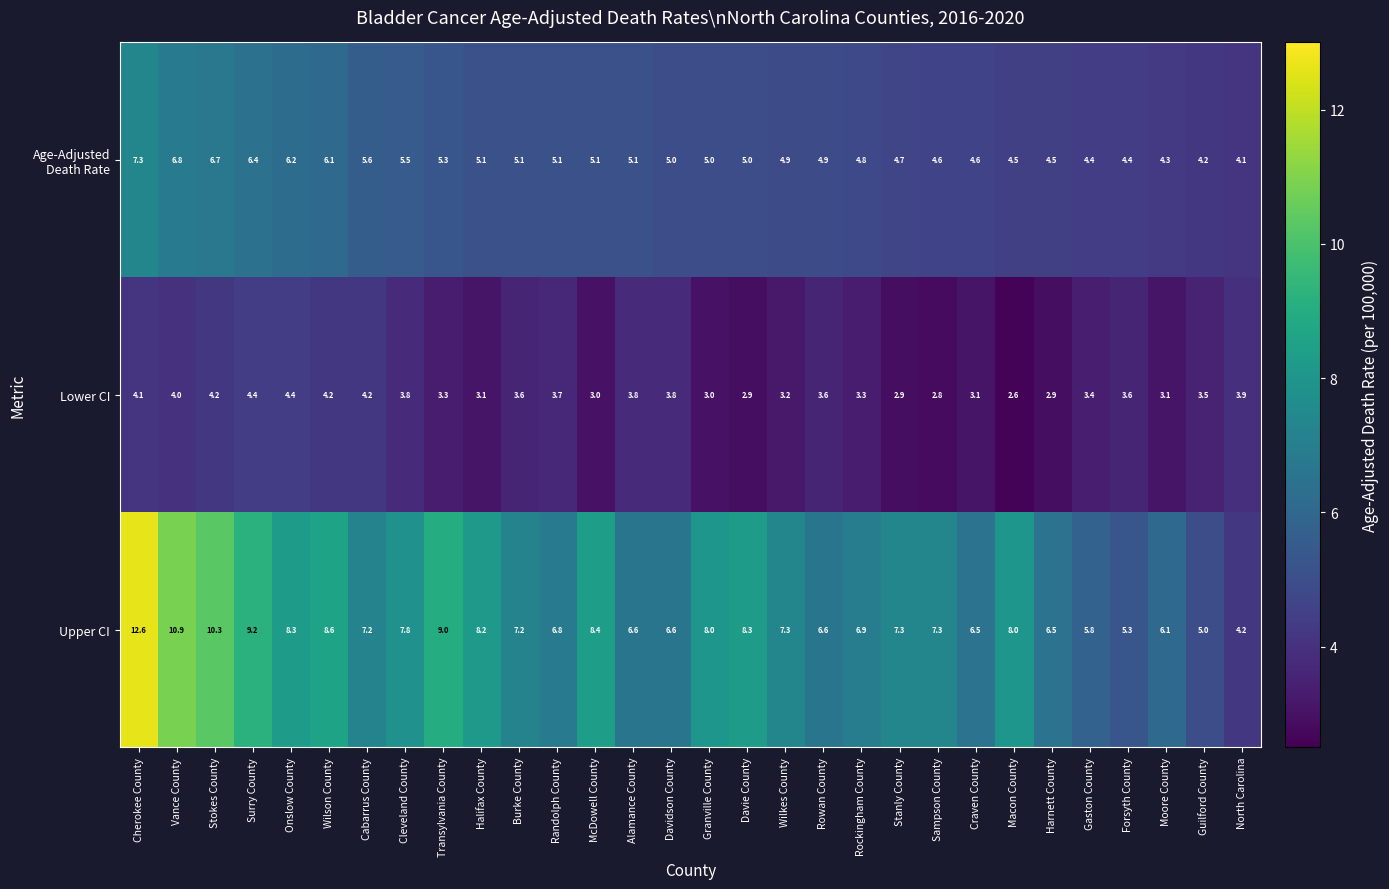

What is the average value of the Lower CI series?

3.5